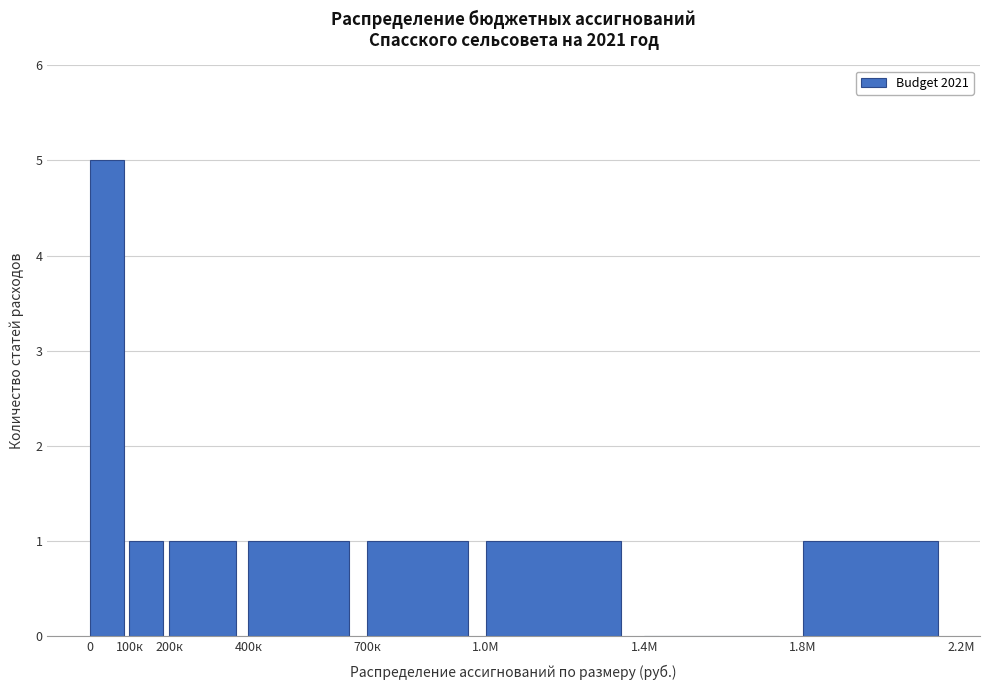

Reading left to right, extract all data points from this chart.

0=5	100к=1	200к=1	400к=1	700к=1	1.0М=1	1.4М=0	1.8М=1